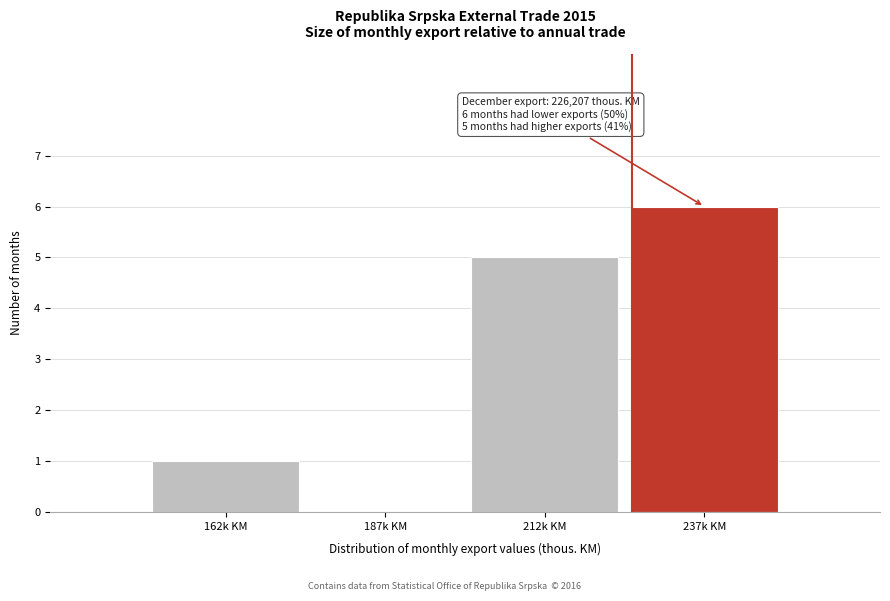

Reading left to right, extract all data points from this chart.

162k KM=1	187k KM=0	212k KM=5	237k KM=6